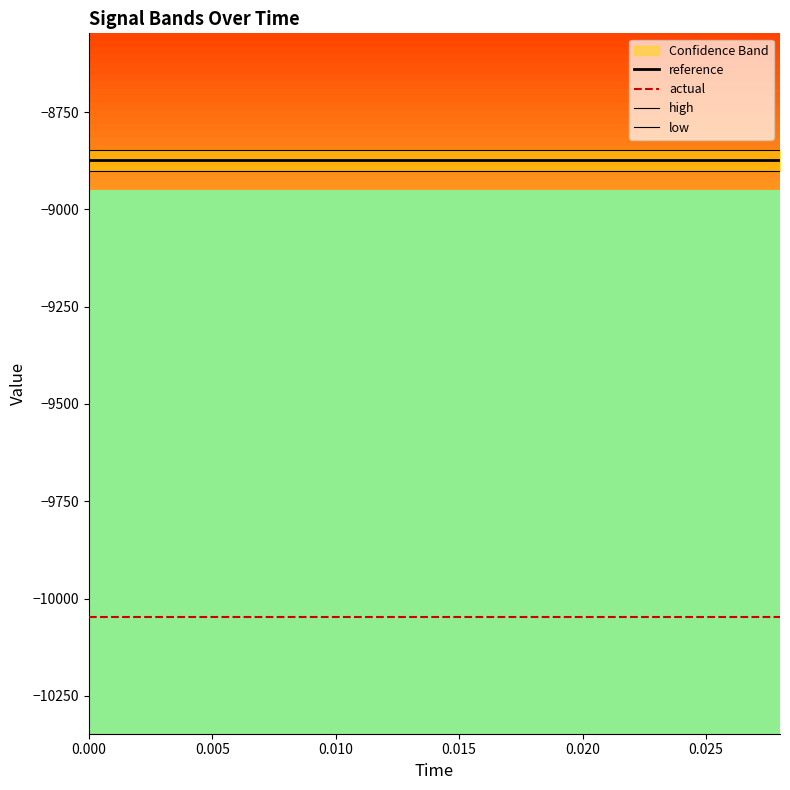

Reading left to right, transcribe all the data shown in this chart.

reference: -8874.1	-8874.1	-8874.1	-8874.1	-8874.1	-8874.1	-8874.1	-8874.1	-8874.1	-8874.1	-8874.1	-8874.1	-8874.1	-8874.1	-8874.1
actual: -10047.5	-10047.5	-10047.5	-10047.5	-10047.5	-10047.5	-10047.5	-10047.5	-10047.5	-10047.5	-10047.5	-10047.5	-10047.5	-10047.5	-10047.5
high: -8847.4	-8847.4	-8847.4	-8847.4	-8847.4	-8847.4	-8847.4	-8847.4	-8847.4	-8847.4	-8847.4	-8847.4	-8847.4	-8847.4	-8847.4
low: -8900.7	-8900.7	-8900.7	-8900.7	-8900.7	-8900.7	-8900.7	-8900.7	-8900.7	-8900.7	-8900.7	-8900.7	-8900.7	-8900.7	-8900.7